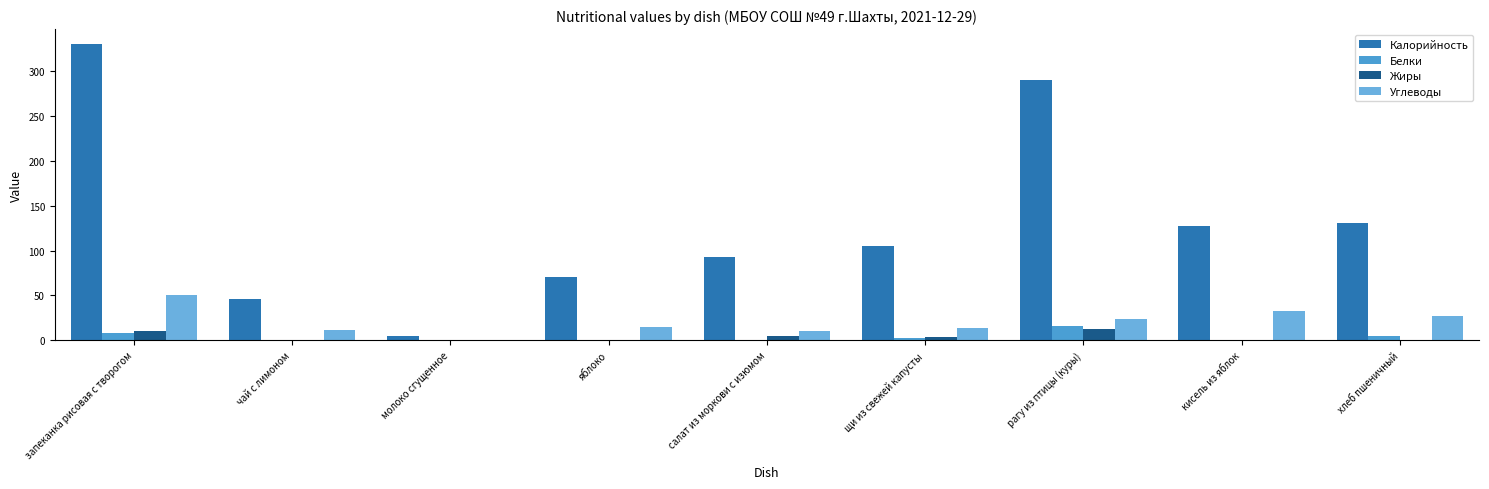

What is the maximum value for Углеводы?

50.4